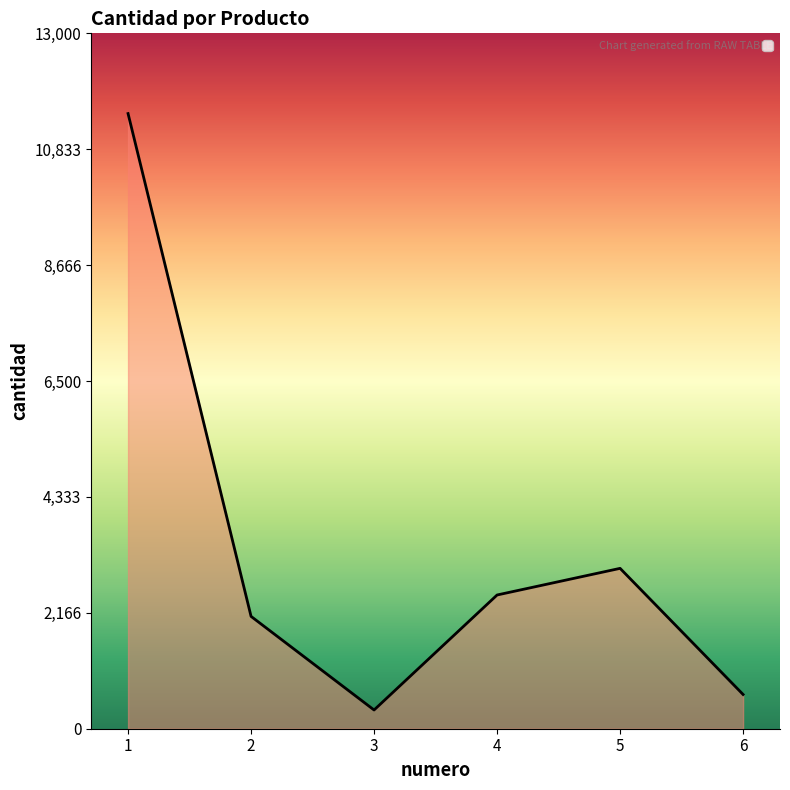

Reading left to right, what are all the values shown in this chart?

11500	2100	350	2500	2998	640